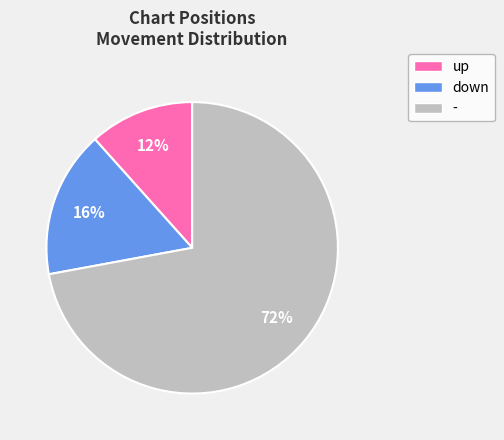

Which has a higher value, up or -?

-